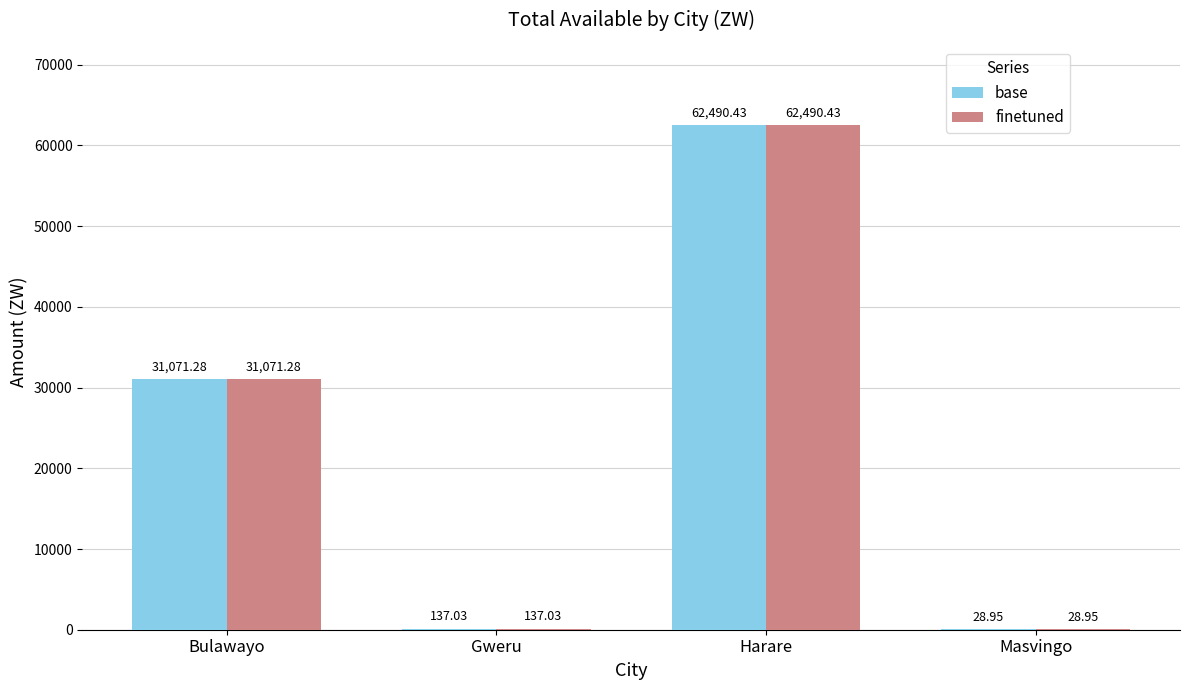

Which label corresponds to the largest value in the chart?

Harare